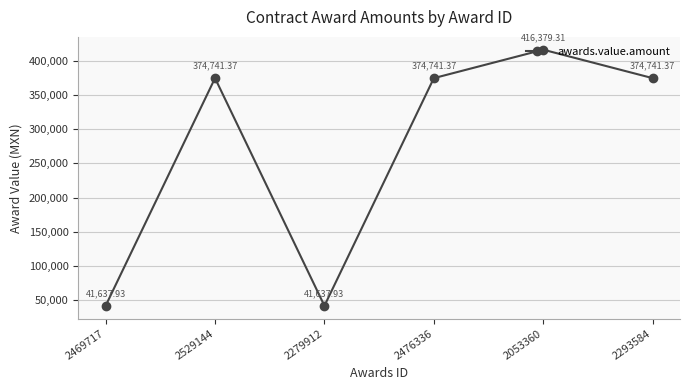

What is the difference between the values at 2469717 and 2293584?

333103.4